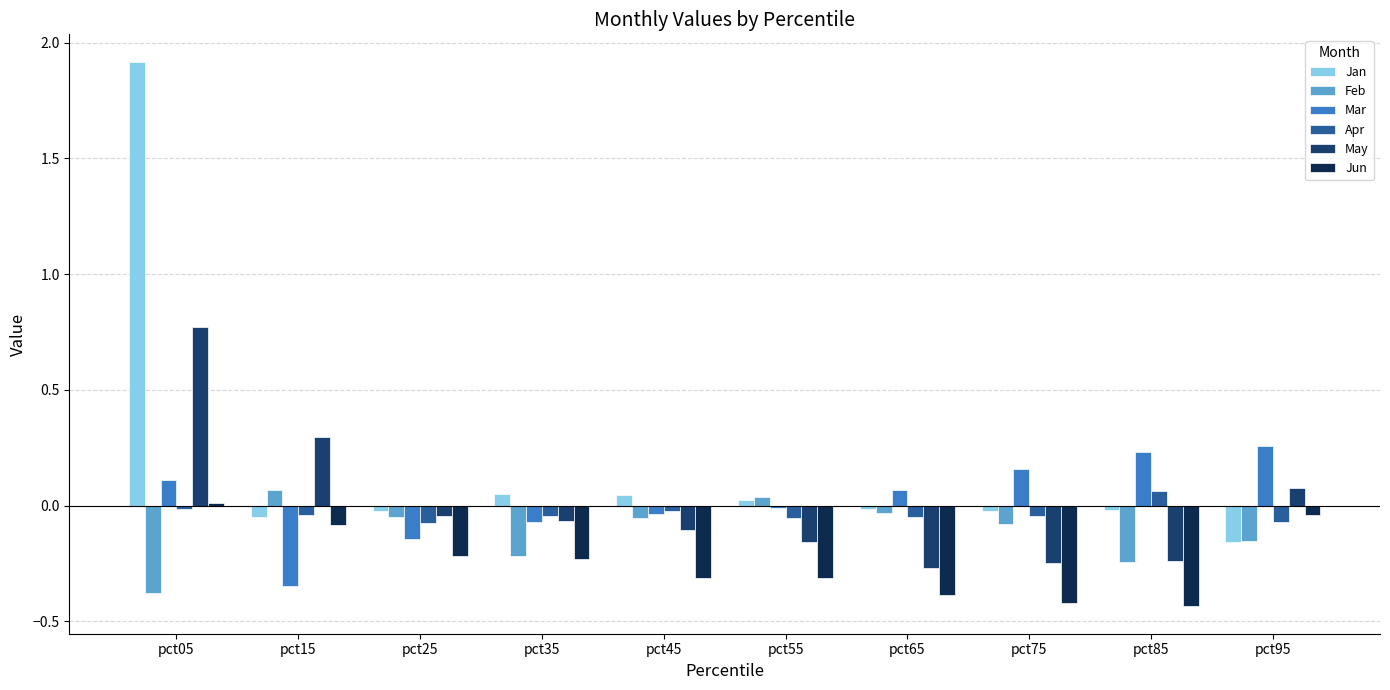

At which label does Apr first exceed 0?

pct85